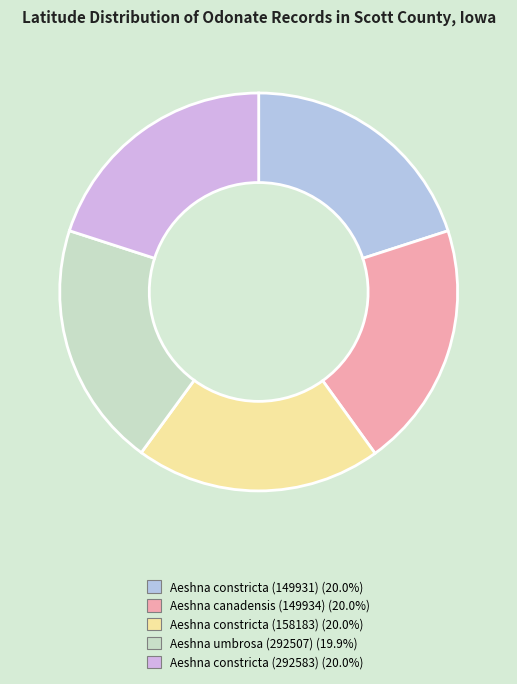

Between Aeshna constricta (292583) and Aeshna canadensis (149934), which is larger?

Aeshna canadensis (149934)